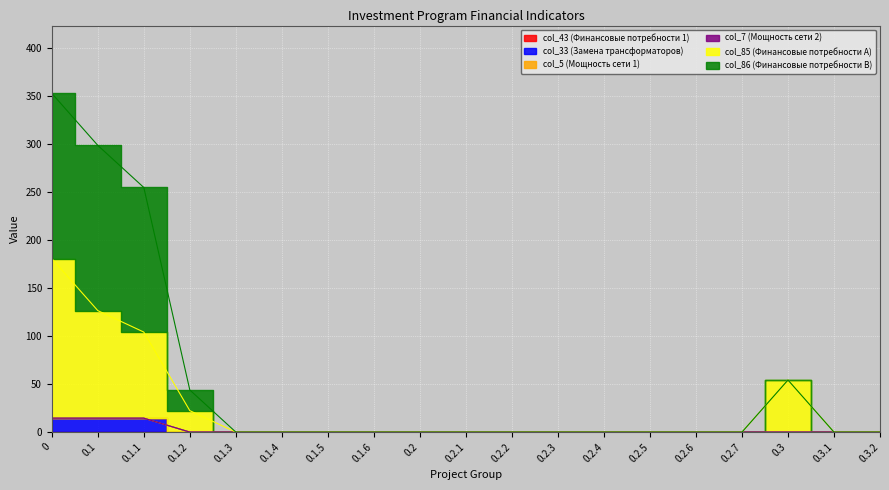

What is the label of the 4th point from the right?

0.2.7